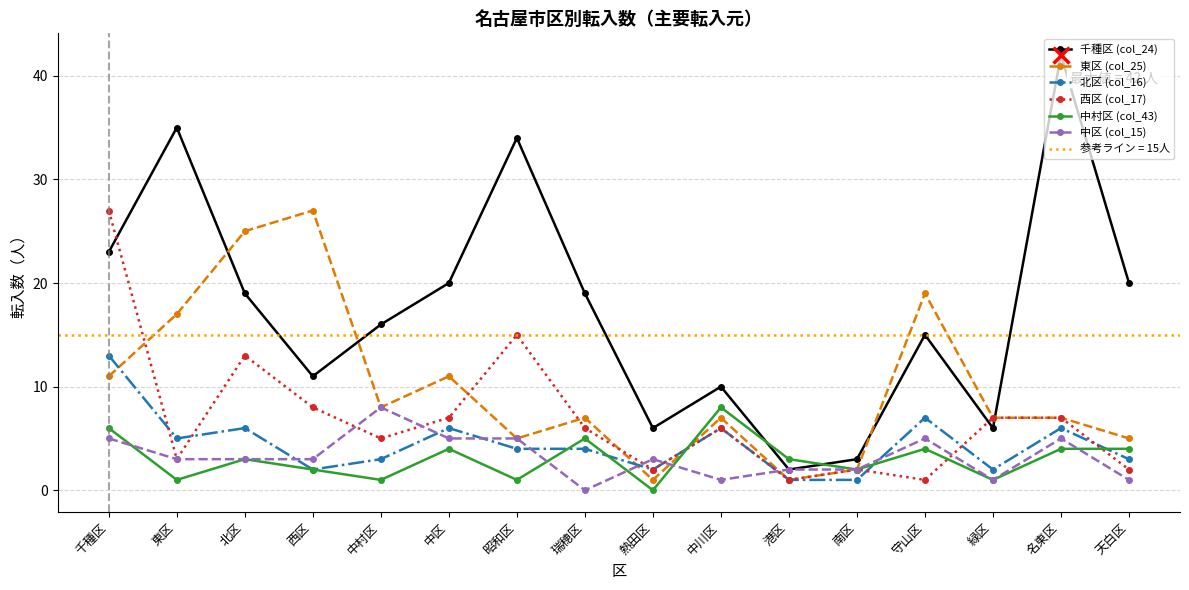

Which series has the widest spread of values?

千種区 (col_24)